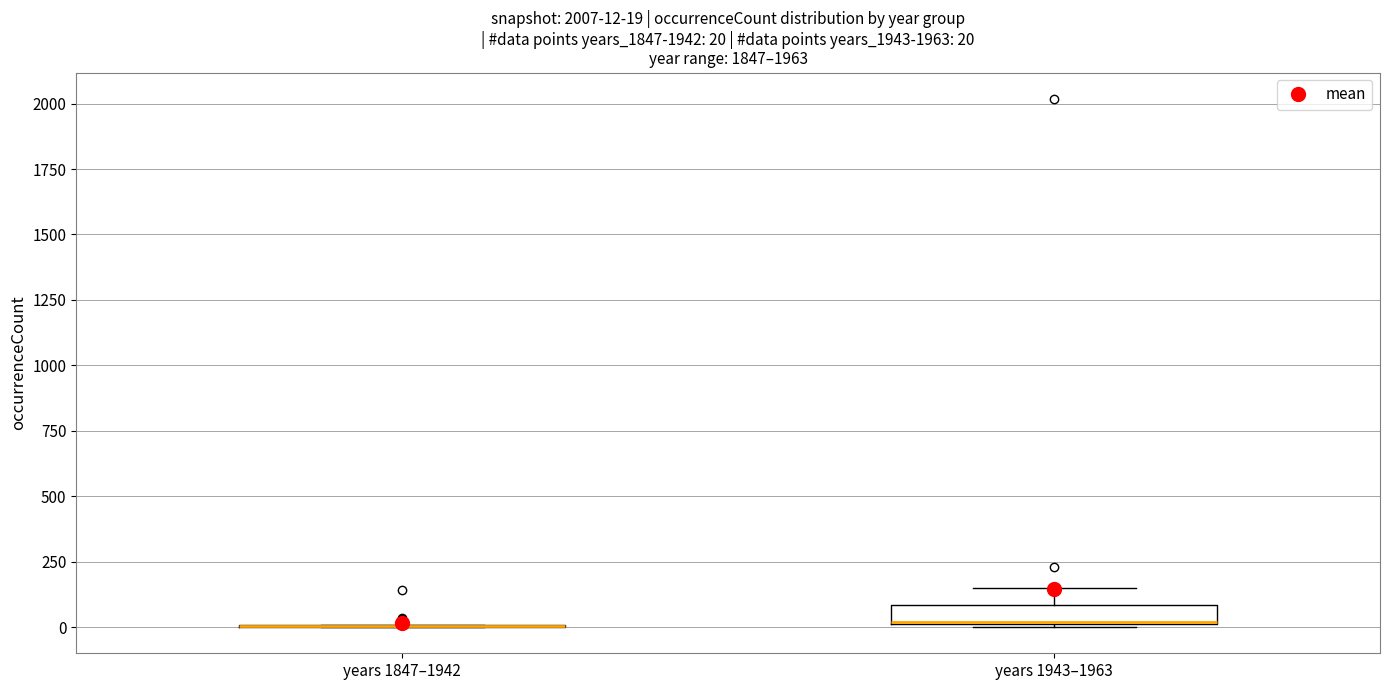

Comparing the boxes themselves (not the whiskers), which one is the tallest?

years 1943–1963